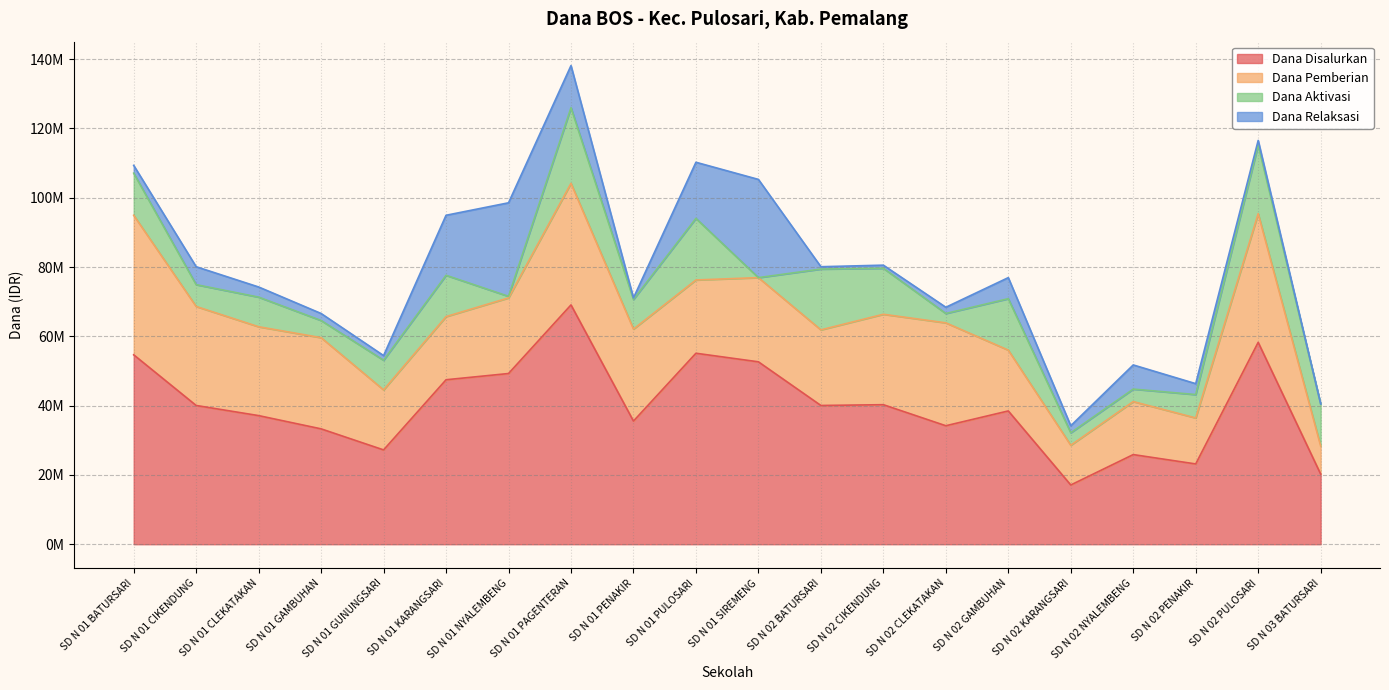

Does the chart display data point markers on the line(s)?

No